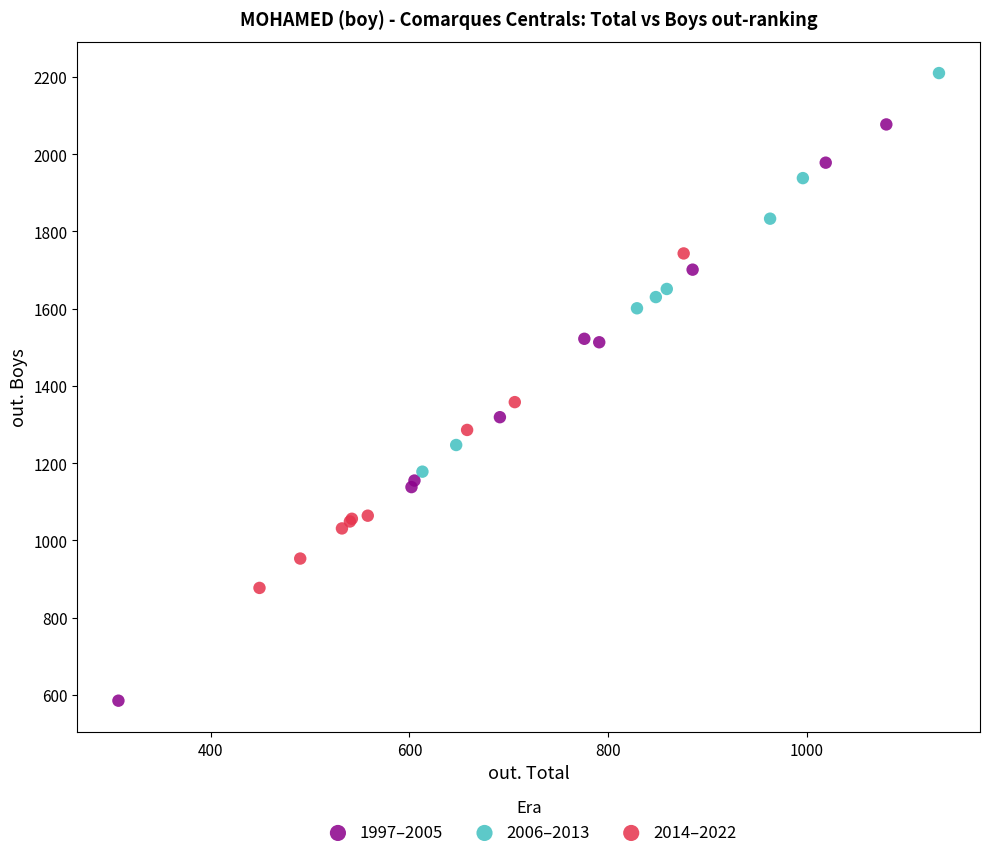

What are all the series names shown in the legend?

1997–2005, 2006–2013, 2014–2022